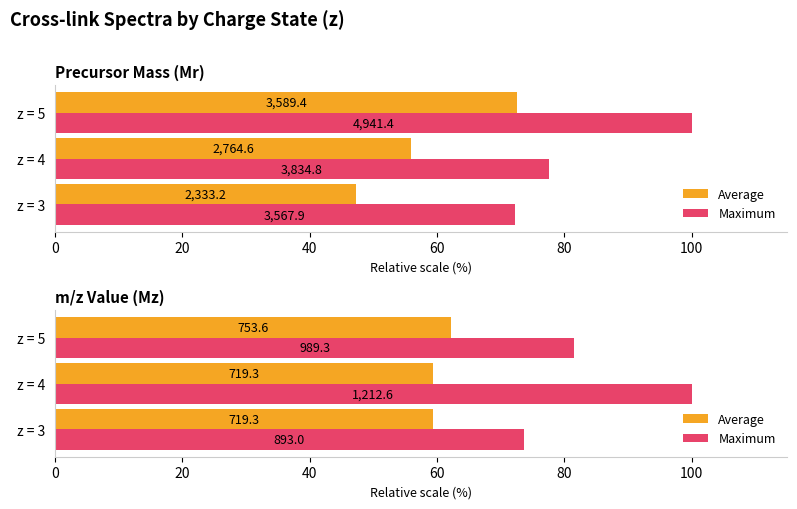

Is the value of Maximum at z = 5 greater than the value of Average at z = 4?

Yes